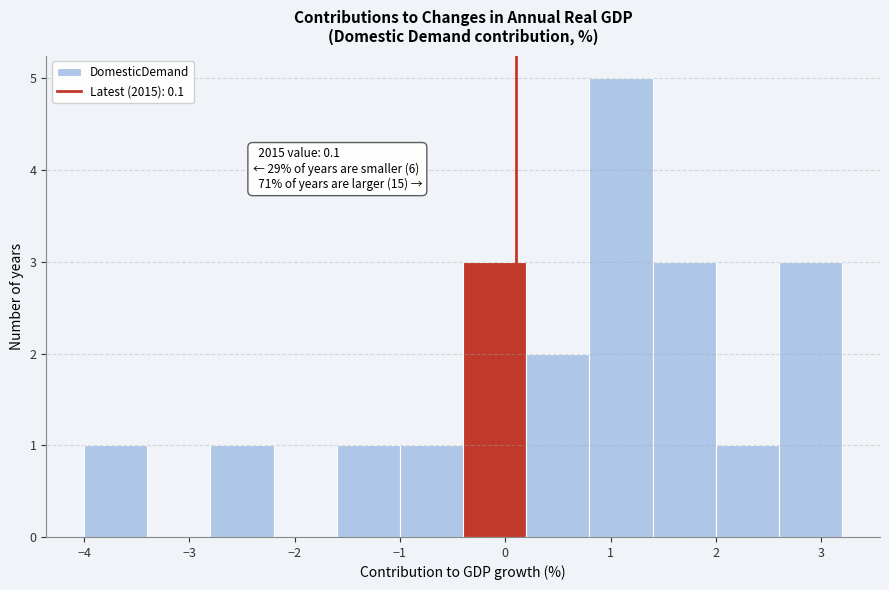

Over which range of the x-axis is the bar tallest?

0.8 to 1.4